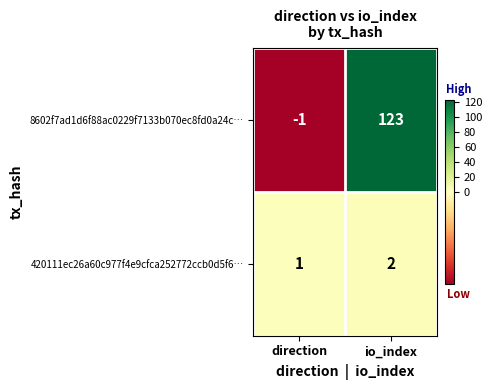

The value of 8602f7ad1d6f88ac0229f7133b070ec8fd0a24c… at io_index is 84. True or false?

False